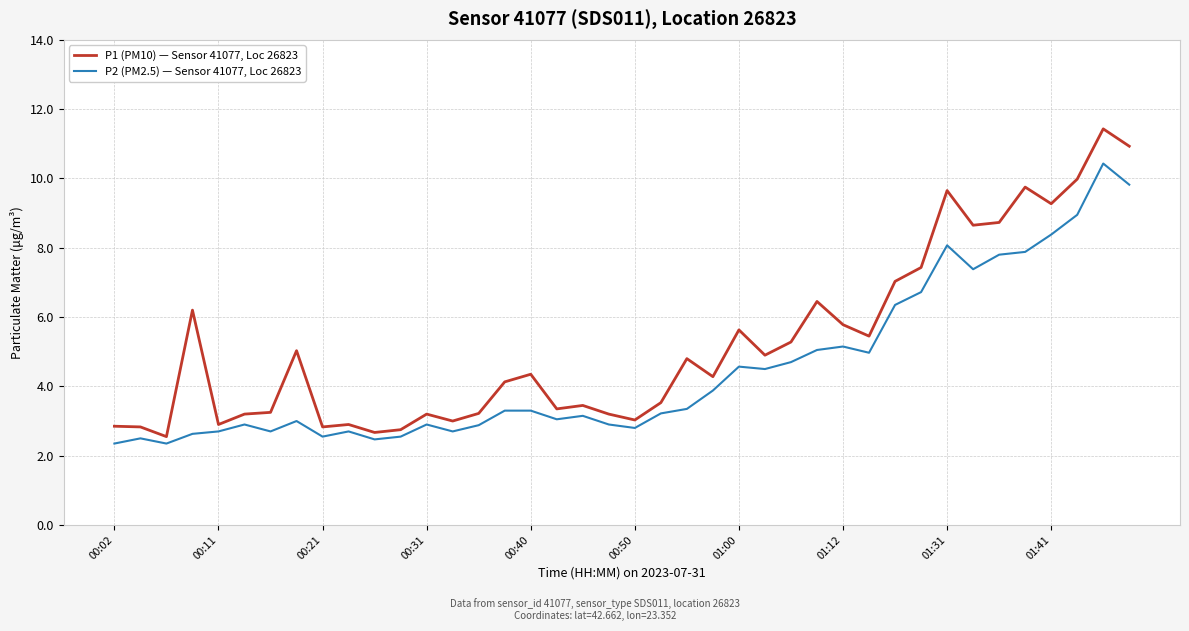

Which series has the largest total across all categories?

P1 (PM10) — Sensor 41077, Loc 26823